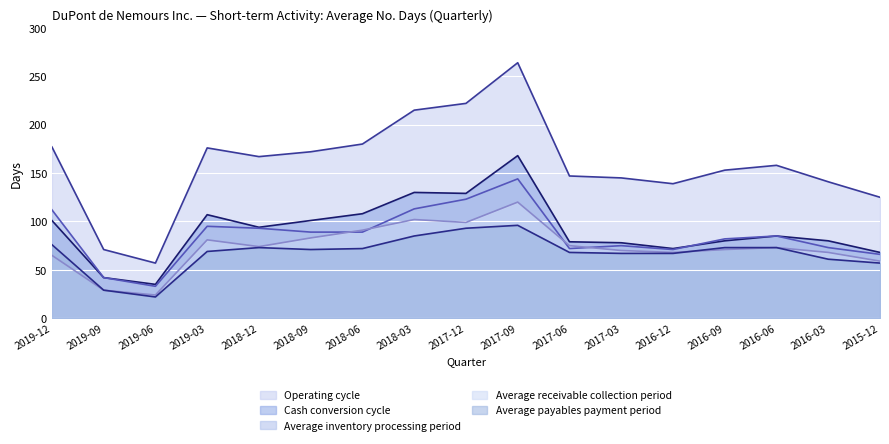

Between 2019-03 and 2018-03, which series saw the biggest shift?

Operating cycle